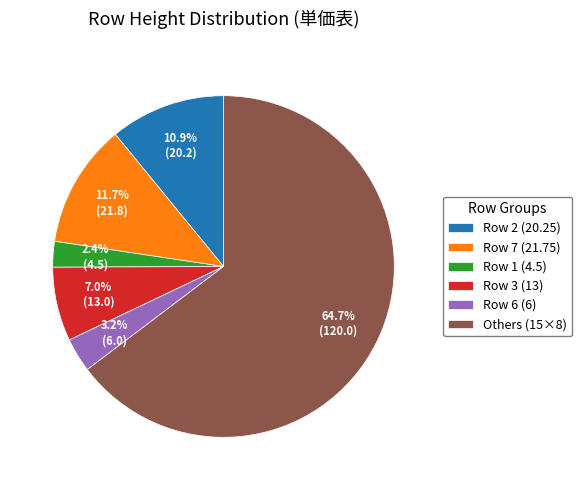

Which category has the biggest portion of the pie?

Others (15×8)